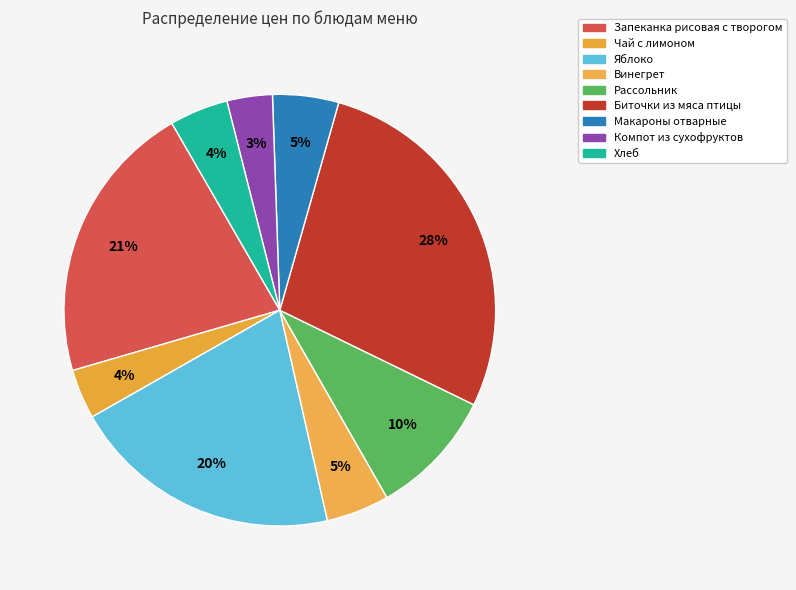

Combined, do Биточки из мяса птицы and Чай с лимоном account for over 50%?

No